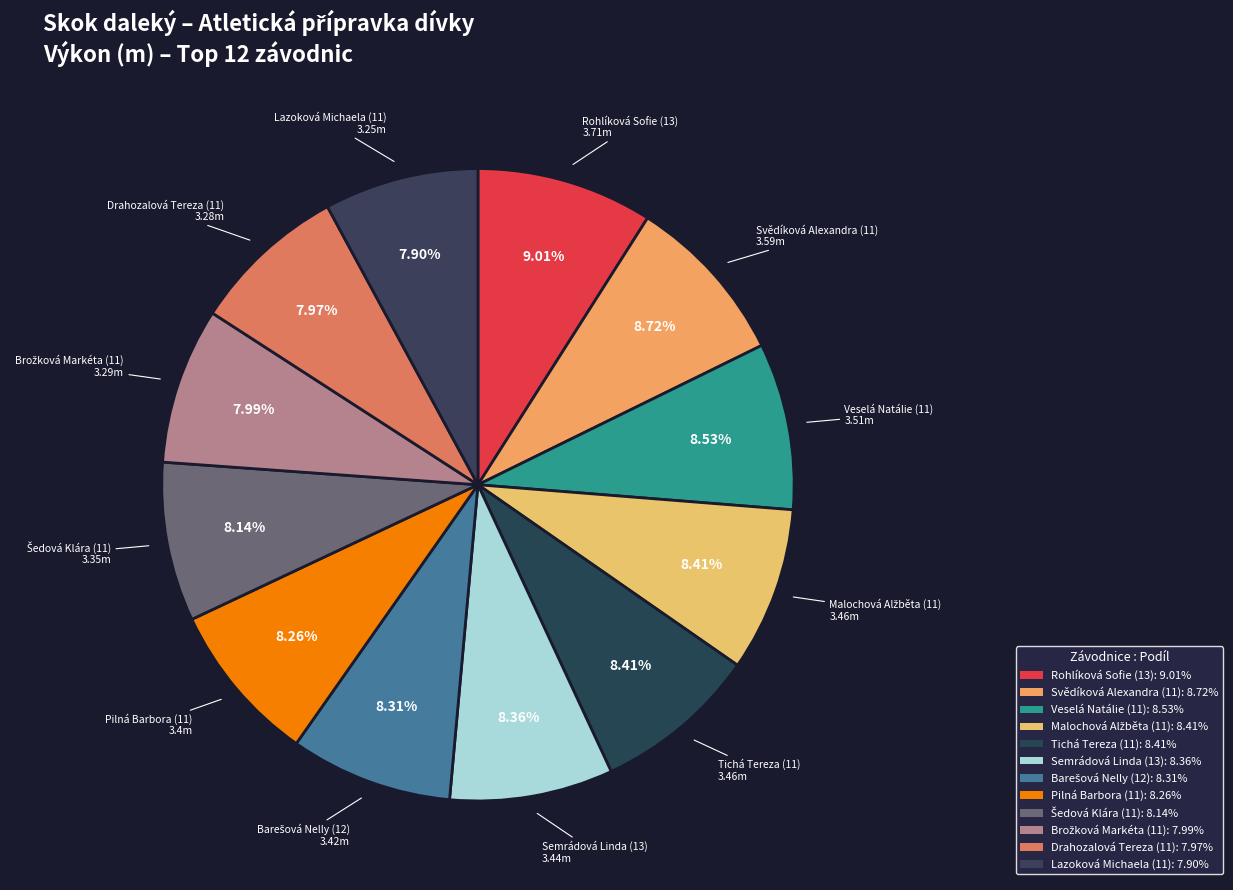

Count the number of slices in the pie.

12